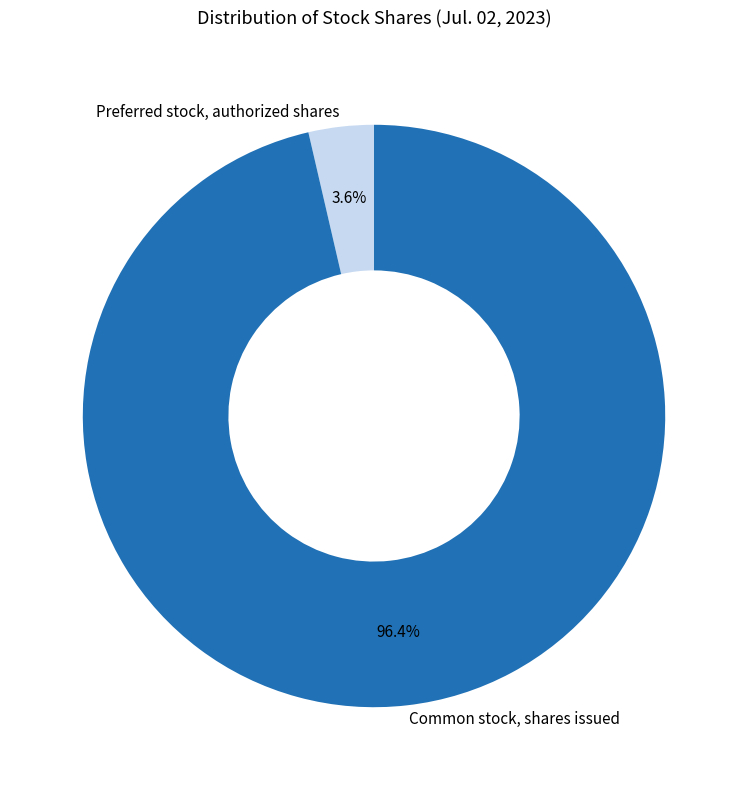

Count the number of slices in the pie.

2